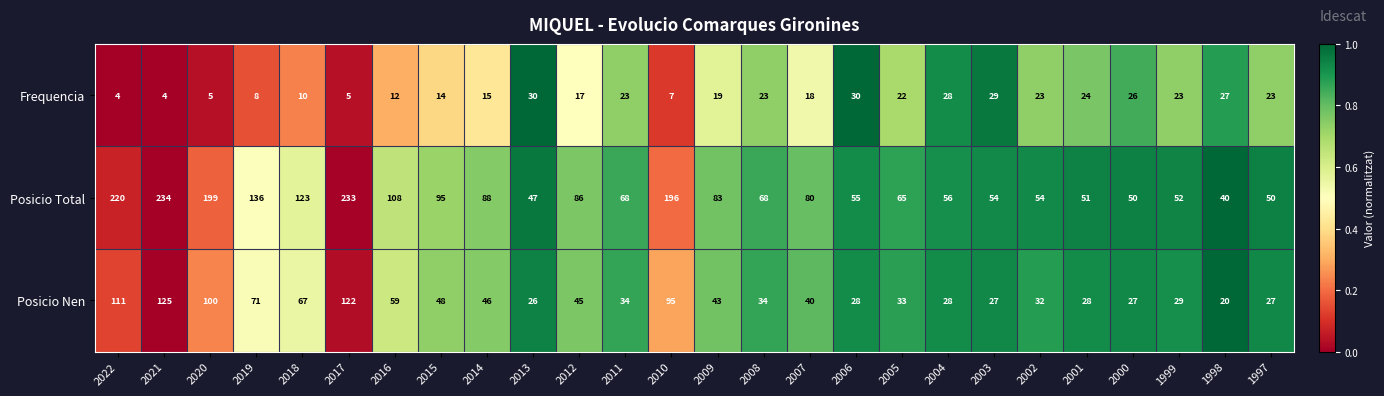

What is the approximate value of Frequencia at 1997, to the nearest 10?

20